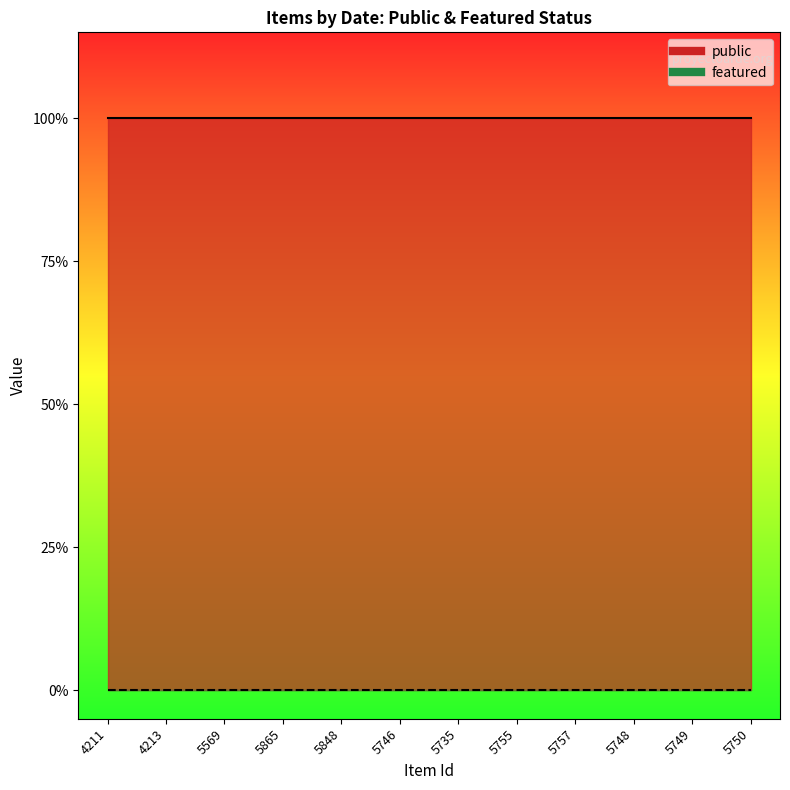

Where is public nearest to the value 1?

4211